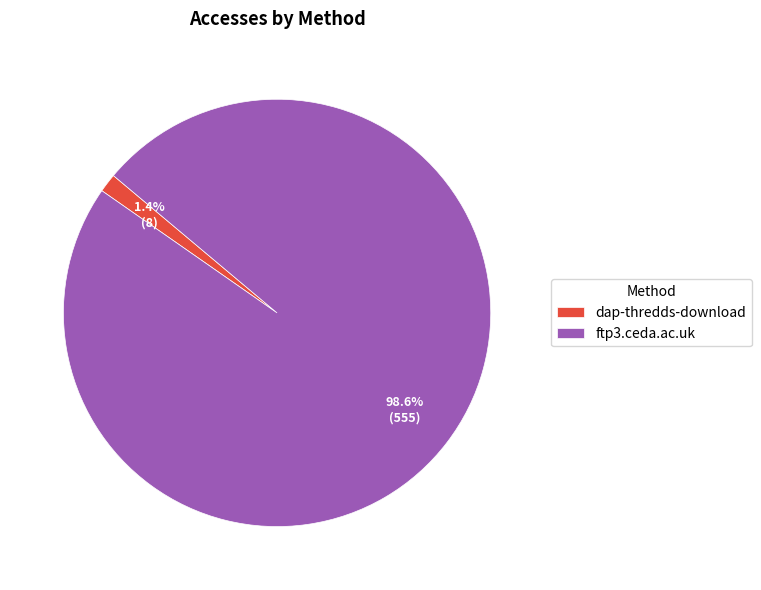

The ftp3.ceda.ac.uk slice represents 99% of the pie. True or false?

True